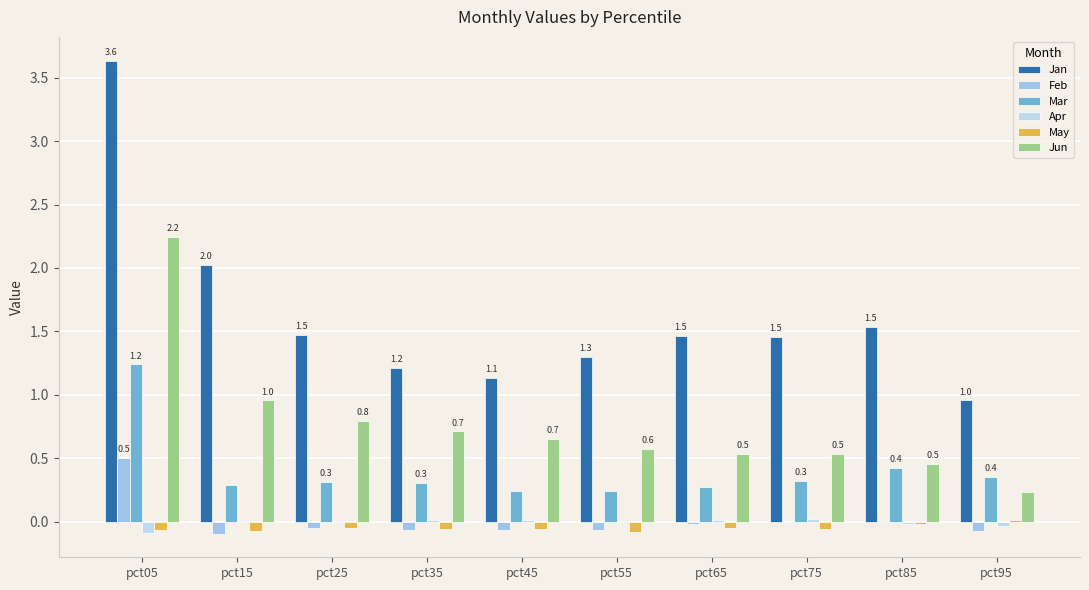

At pct55, list the series in order from smallest to largest.

May, Feb, Apr, Mar, Jun, Jan